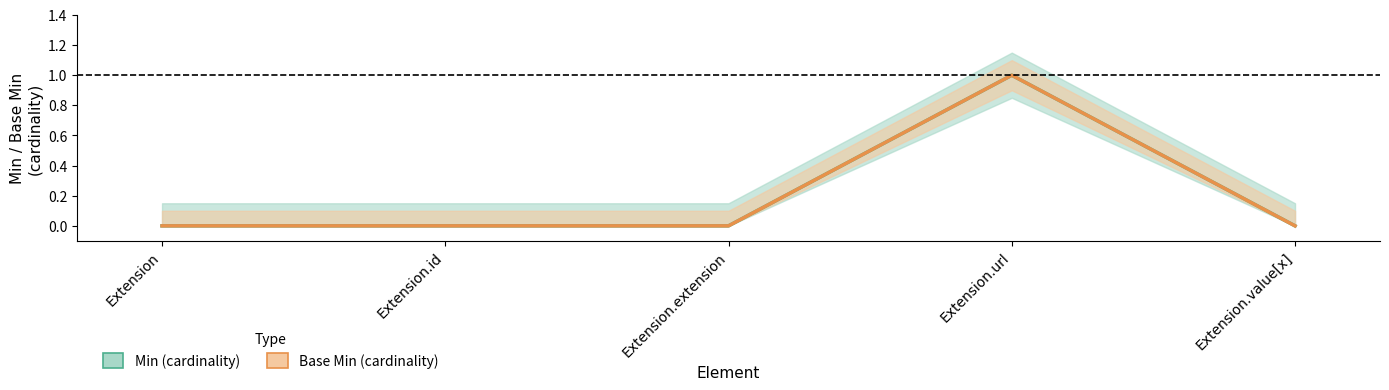

At which category does the chart reach its minimum across all series?

Extension